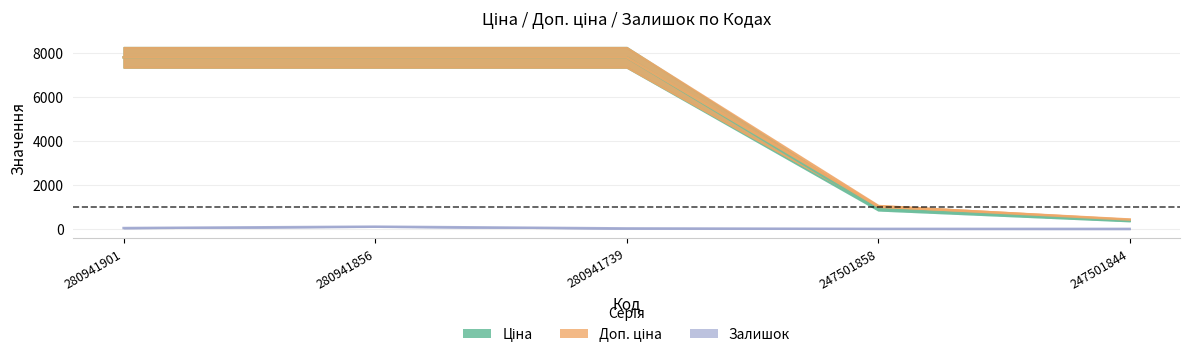

What are all the series names shown in the legend?

Ціна, Доп. ціна, Залишок